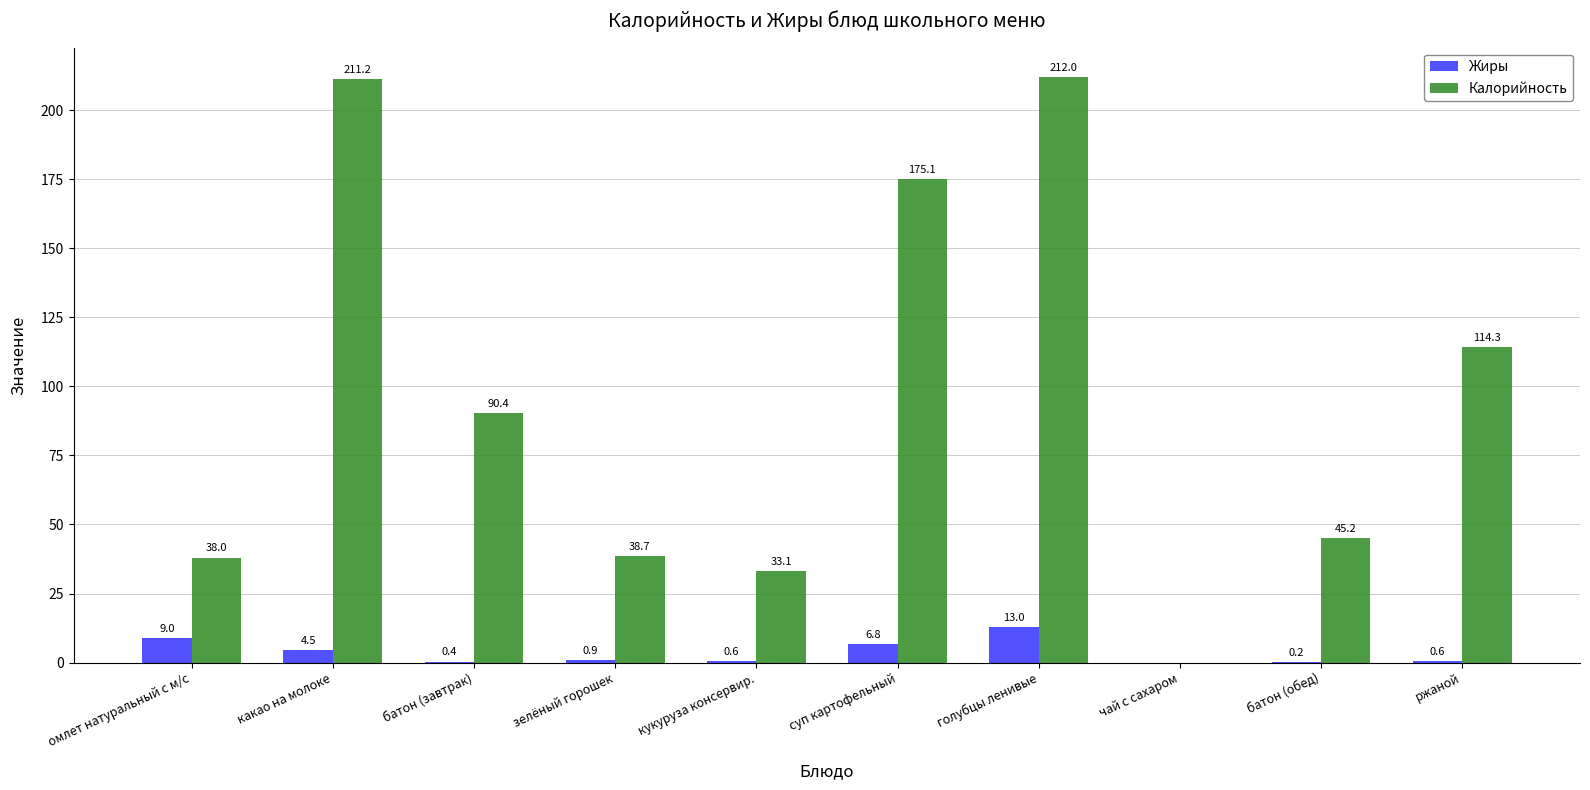

What is the total value across all series at суп картофельный?

181.9